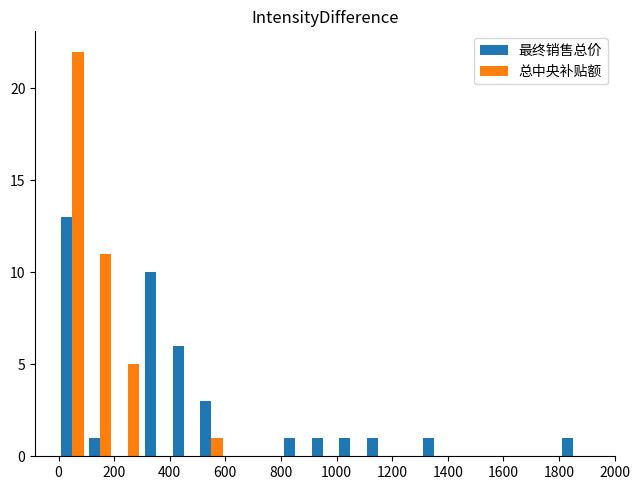

What is the maximum value for 总中央补贴额?

22